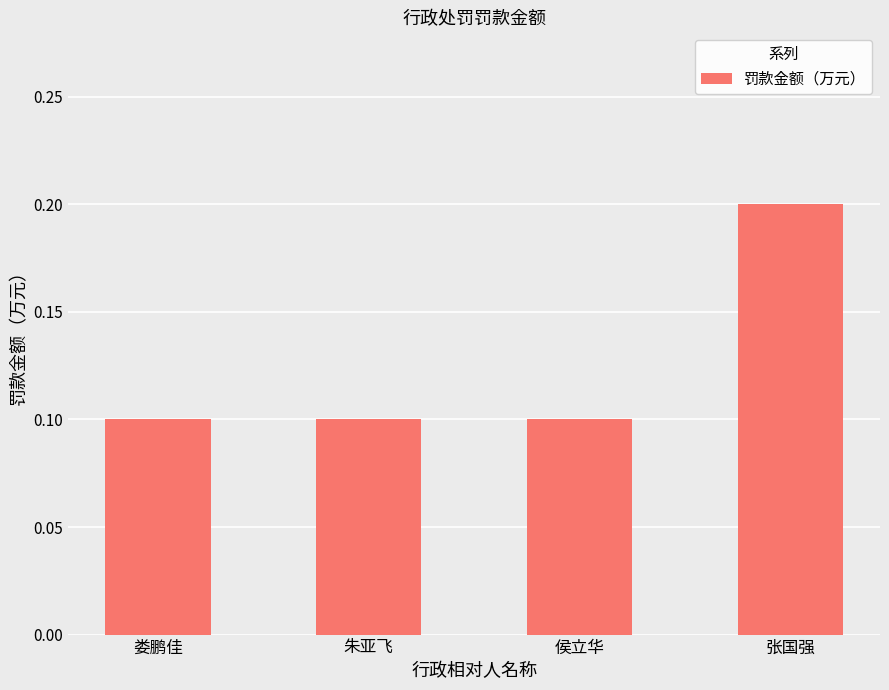

What is the smallest value displayed?

0.1